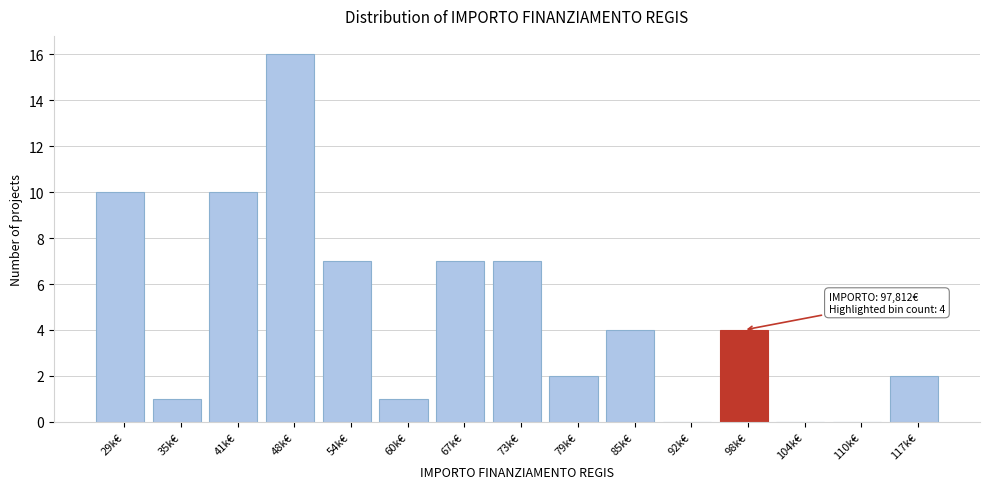

Reading right to left, list all the values displayed in this chart.

117k€=2	110k€=0	104k€=0	98k€=4	92k€=0	85k€=4	79k€=2	73k€=7	67k€=7	60k€=1	54k€=7	48k€=16	41k€=10	35k€=1	29k€=10